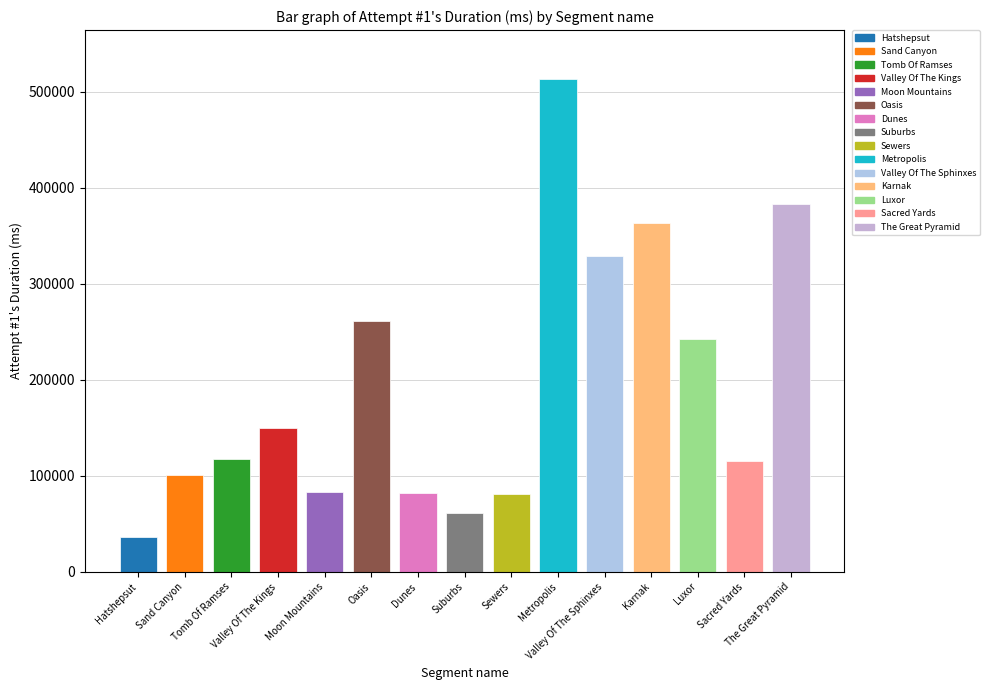

What is the maximum value shown in the chart?

512808